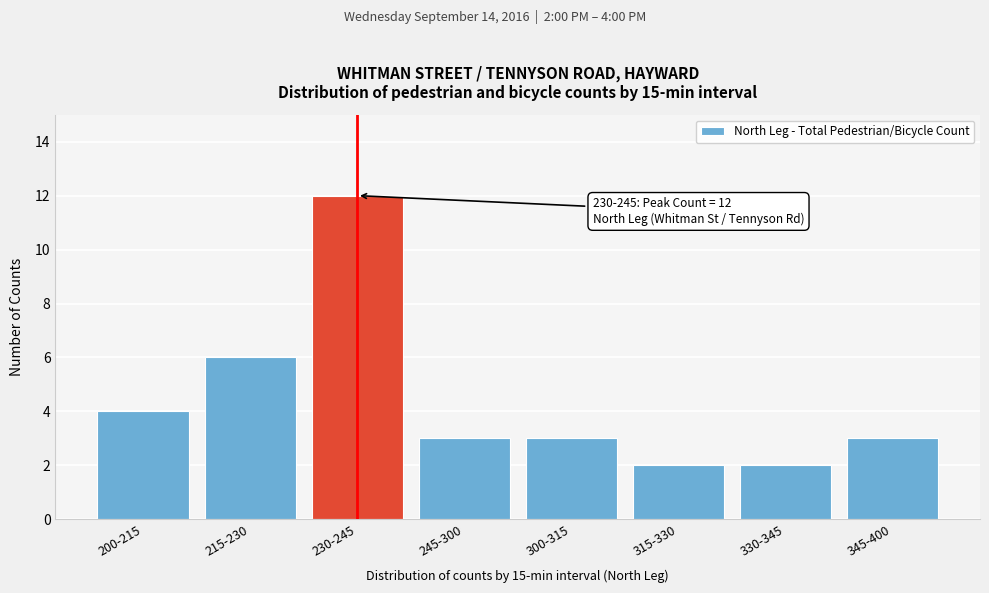

Reading left to right, extract all data points from this chart.

200-215=4	215-230=6	230-245=12	245-300=3	300-315=3	315-330=2	330-345=2	345-400=3